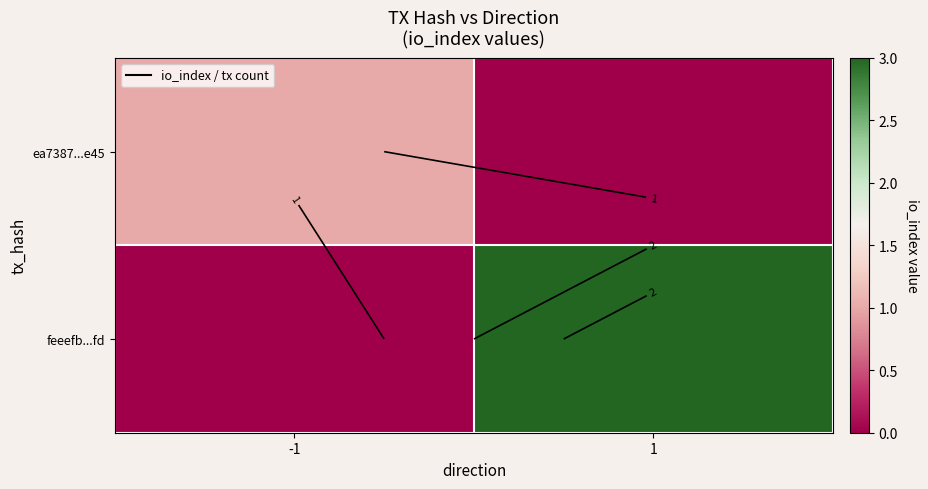

Which series has the largest total across all categories?

feeefb...fd